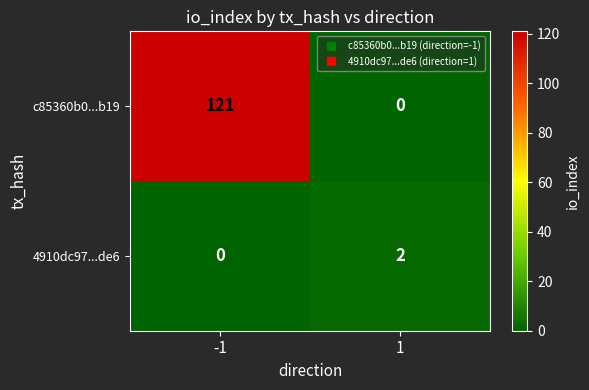

What is the sum of all c85360b0...b19 values?

121